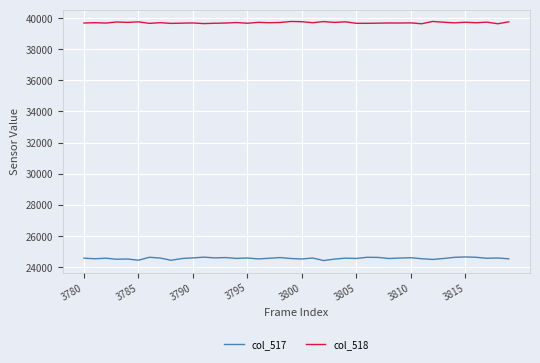

Rank the series by their maximum value, from highest to lowest.

col_518, col_517